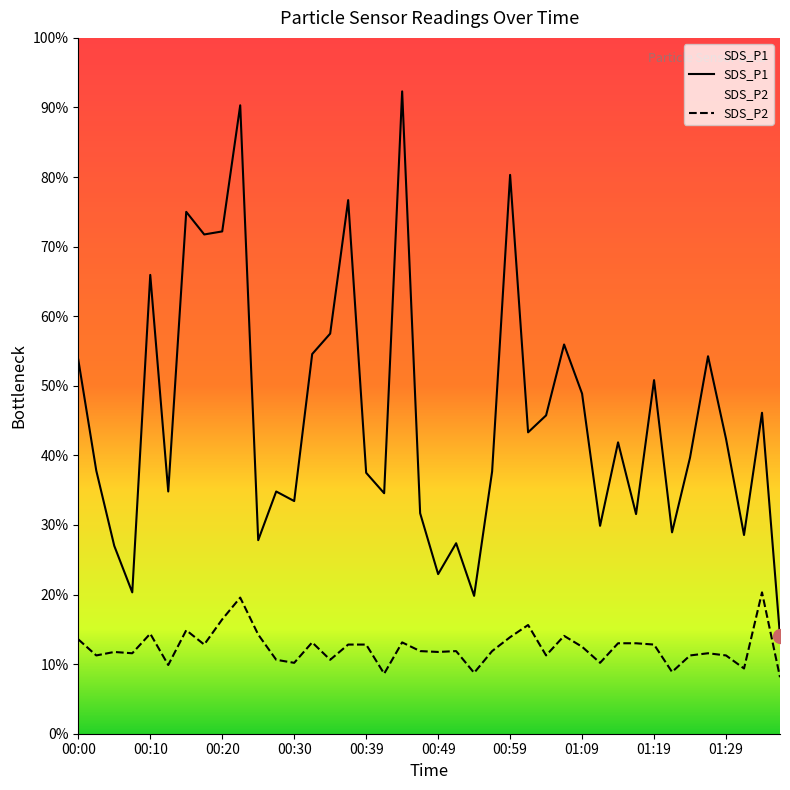

Which category has the highest value across all series?

18